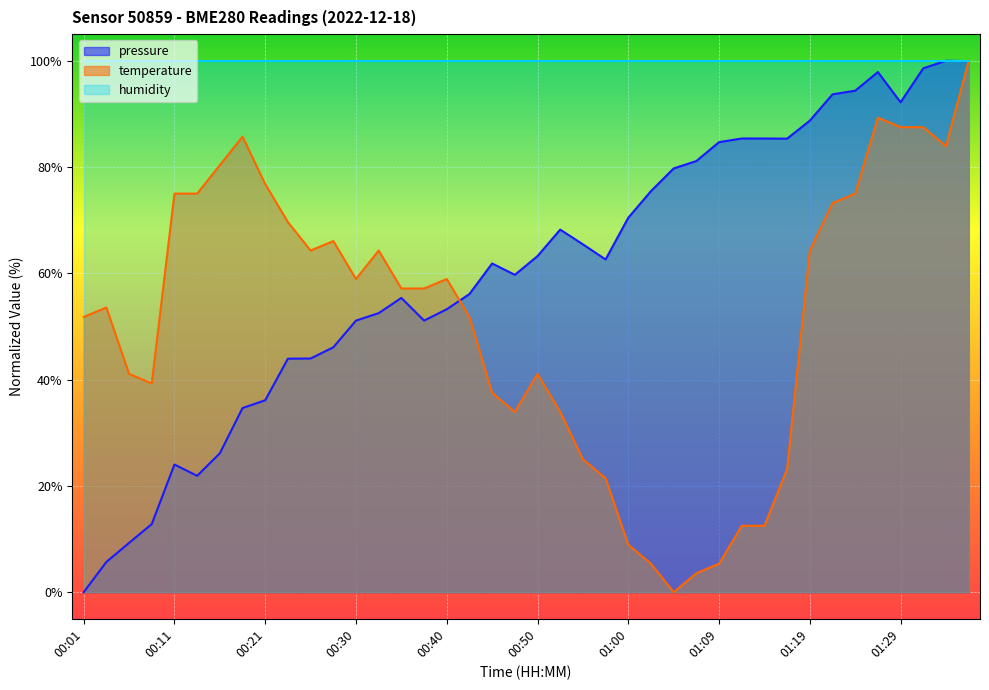

Which series has the largest total across all categories?

humidity